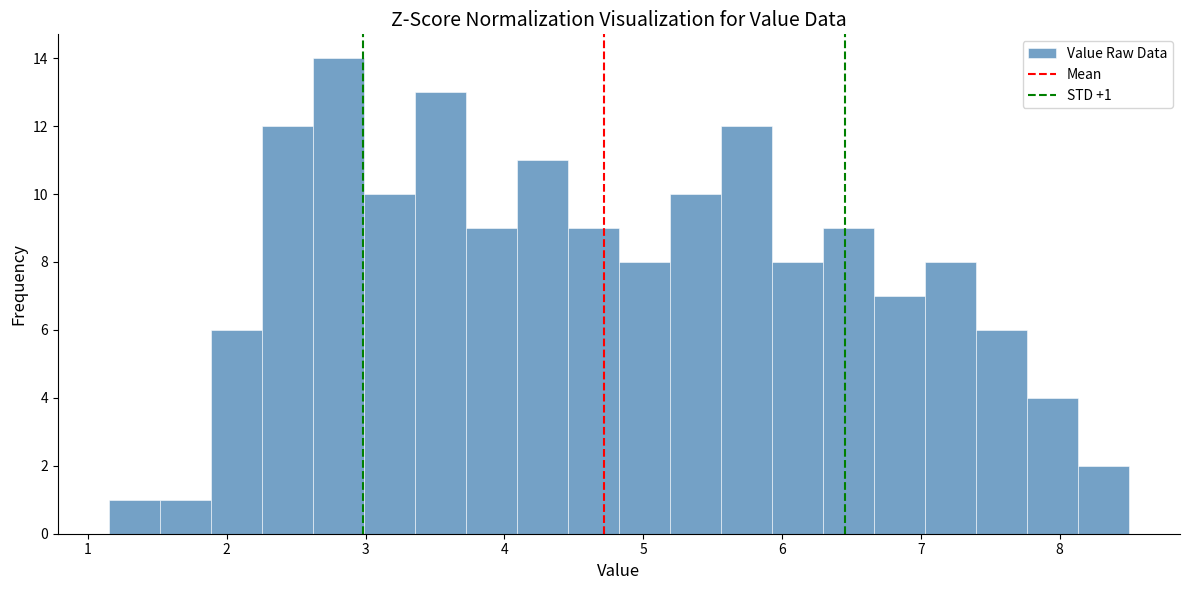

Around what value on the x-axis is the tallest bar? Give the approximate position of its centre, as read against the axis.

2.8